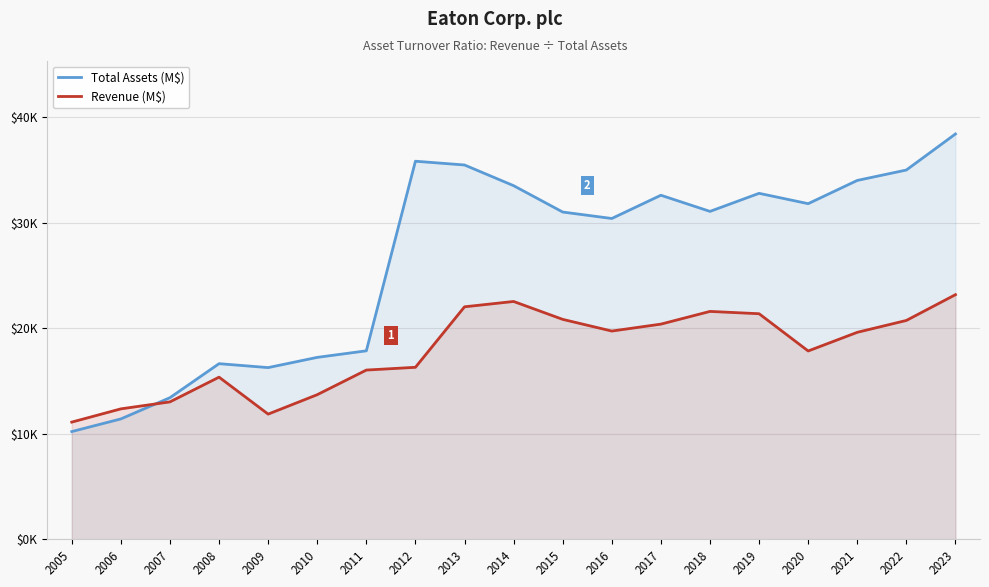

What is the value of the Revenue (M$) point at the 4th from the left?

15376